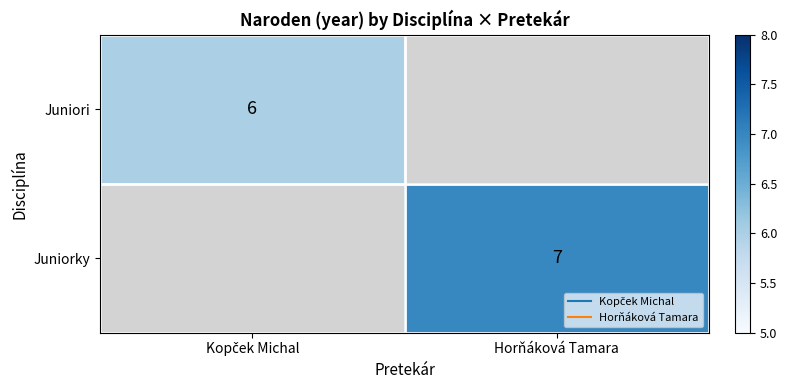

Which has a higher value, Kopček Michal or Horňáková Tamara?

Horňáková Tamara